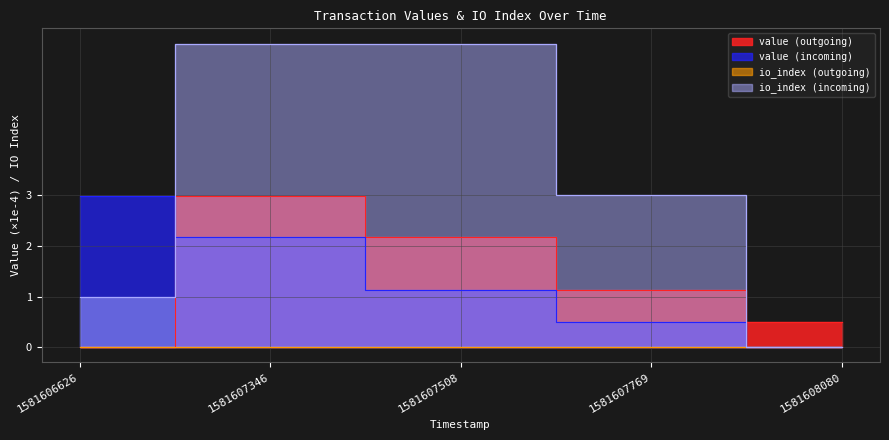

True or false: value (outgoing) has a value of 0.0 at 1581607769.

False